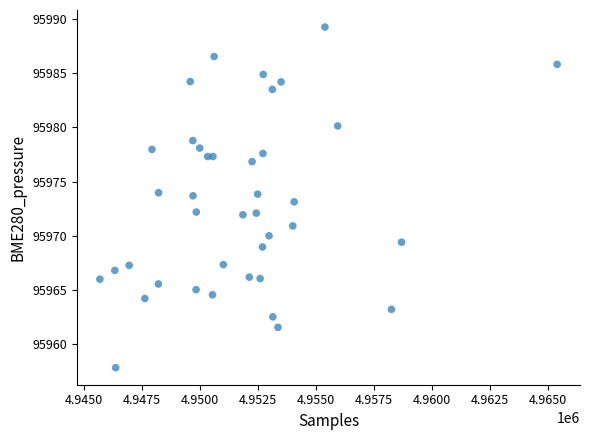

What is the range of X values (max minus min)?

19716.0